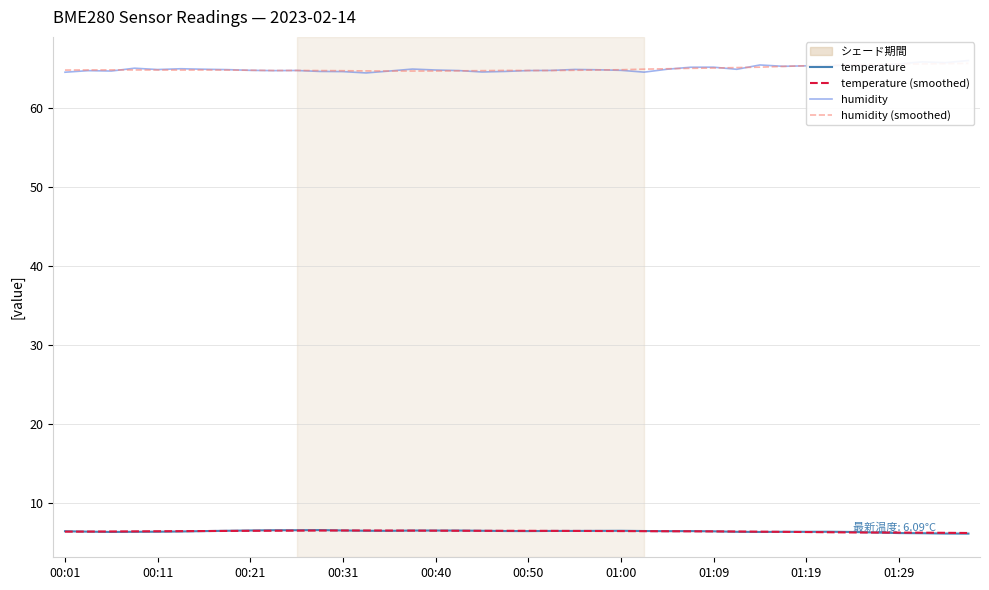

How many interior local peaks does the humidity series have?

10